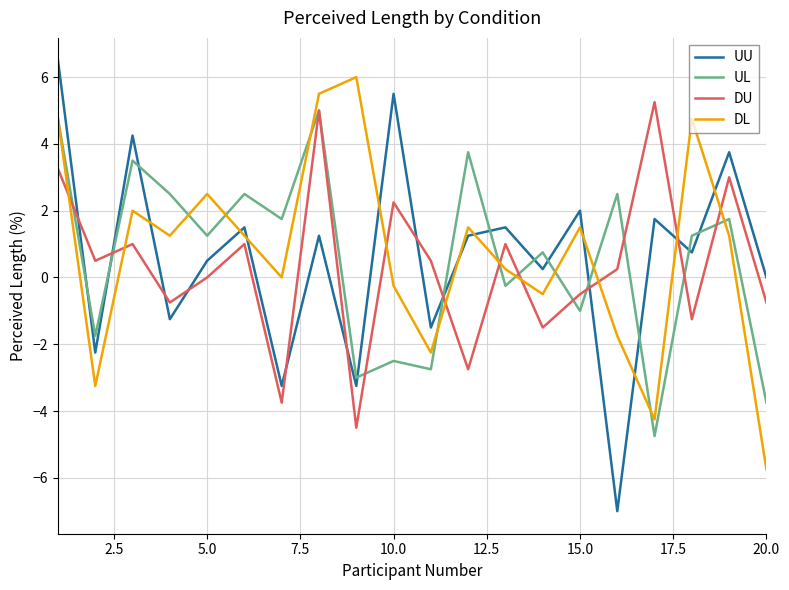

How many times do UL and UU cross each other?

12